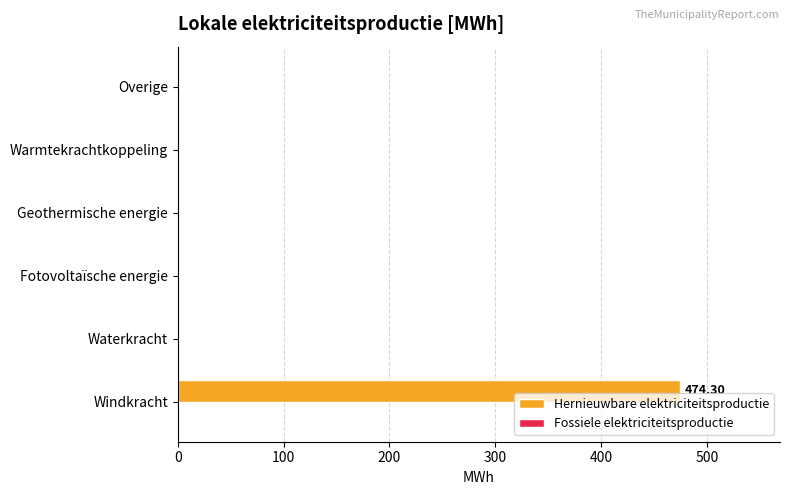

At which category does the chart reach its peak across all series?

Windkracht